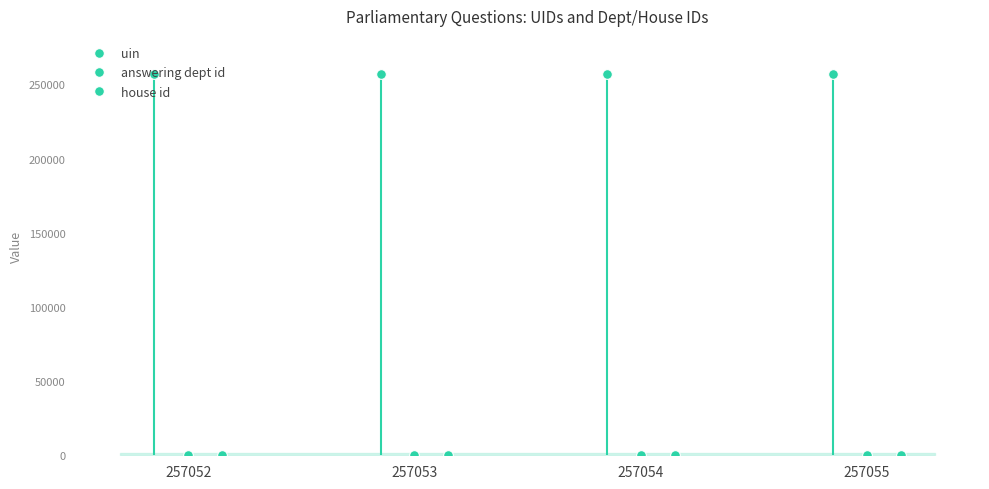

How many lines are shown in the chart?

3